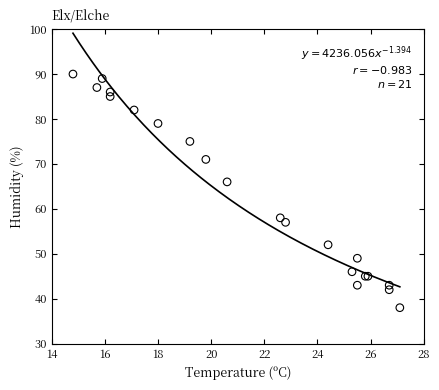

What Y value in the scatter plot is closest to 64?

66